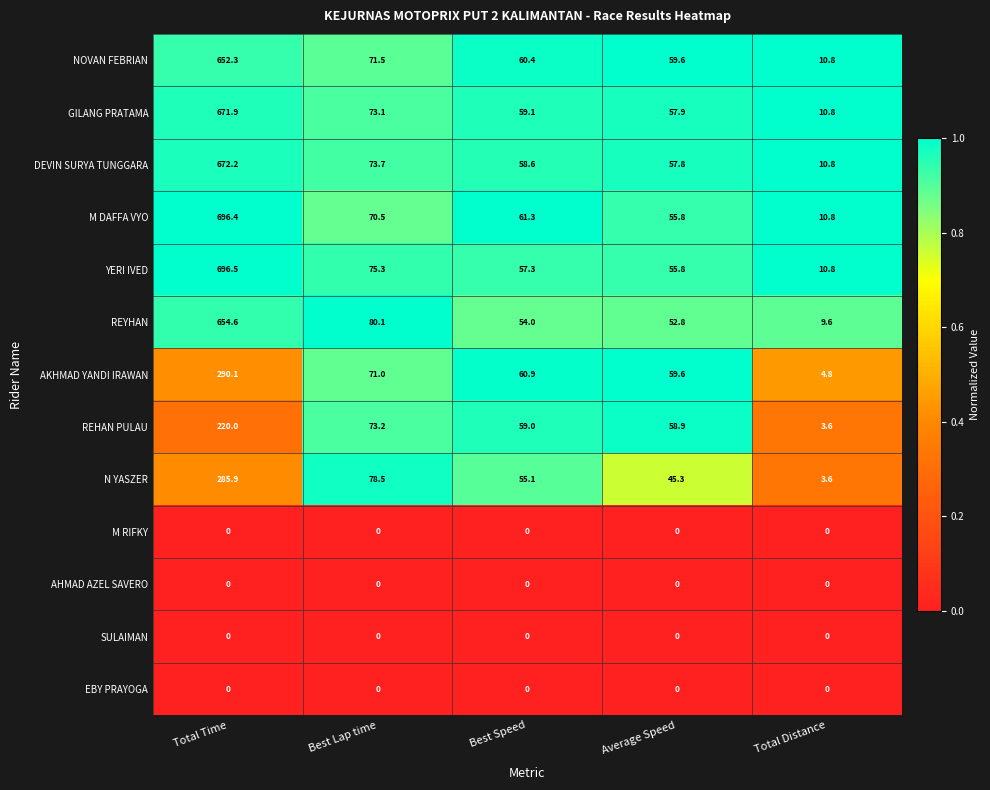

What is the maximum value shown in the chart?

696.5